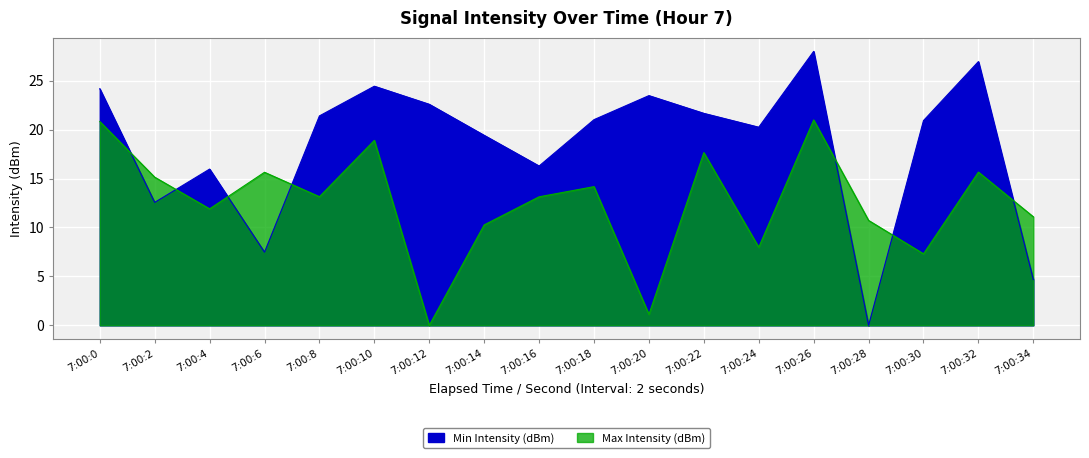

Where is Min Intensity (dBm) nearest to the value 13?

7:00:2